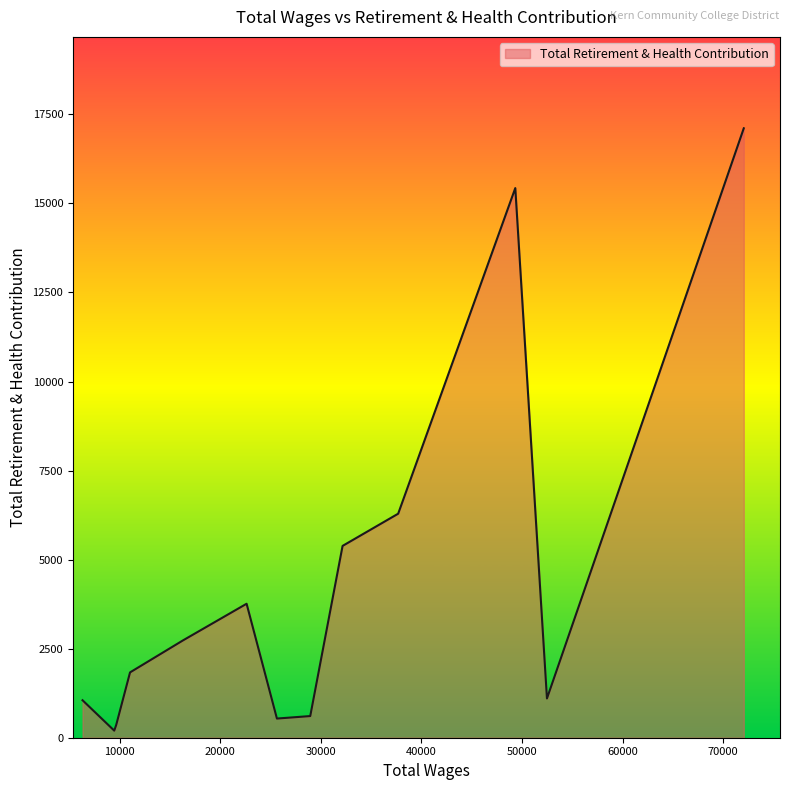

What is the maximum value shown in the chart?

17108